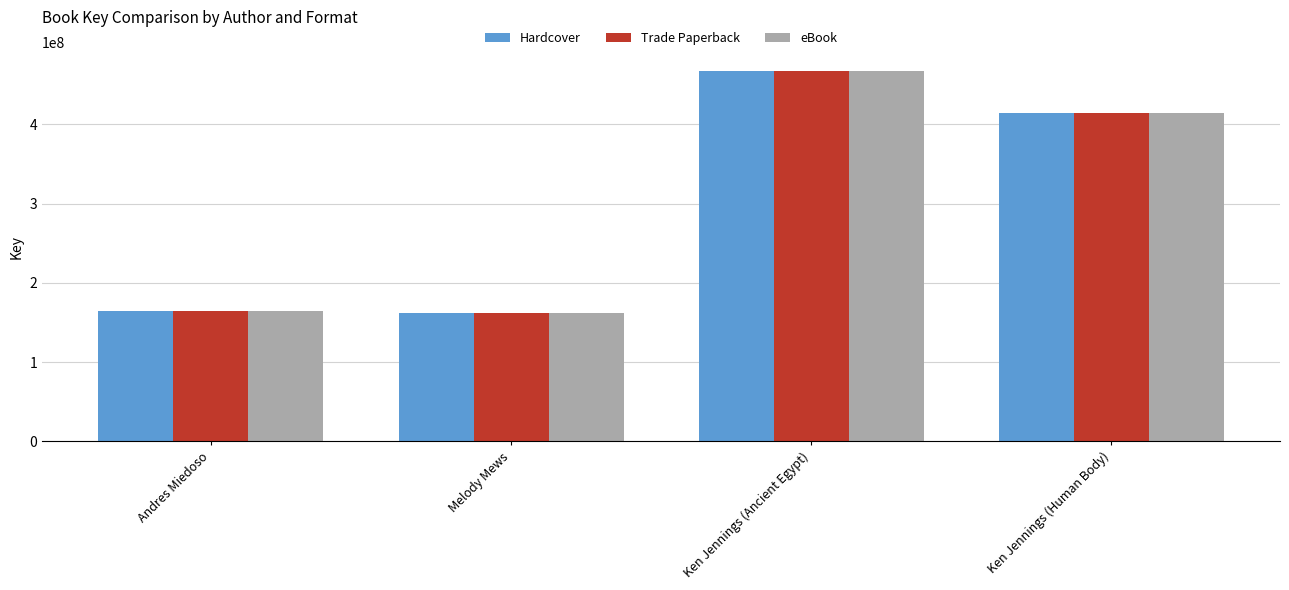

Where is eBook nearest to the value 314939885?

Ken Jennings (Human Body)